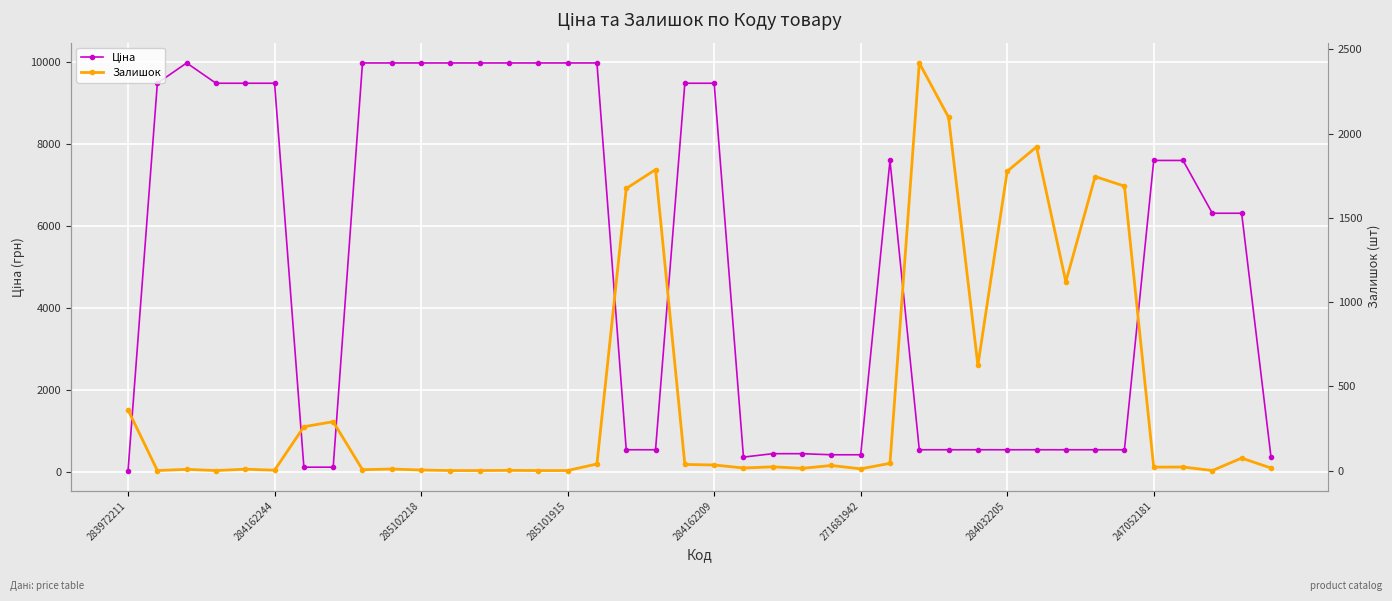

Where is the first local minimum for Ціна?

21